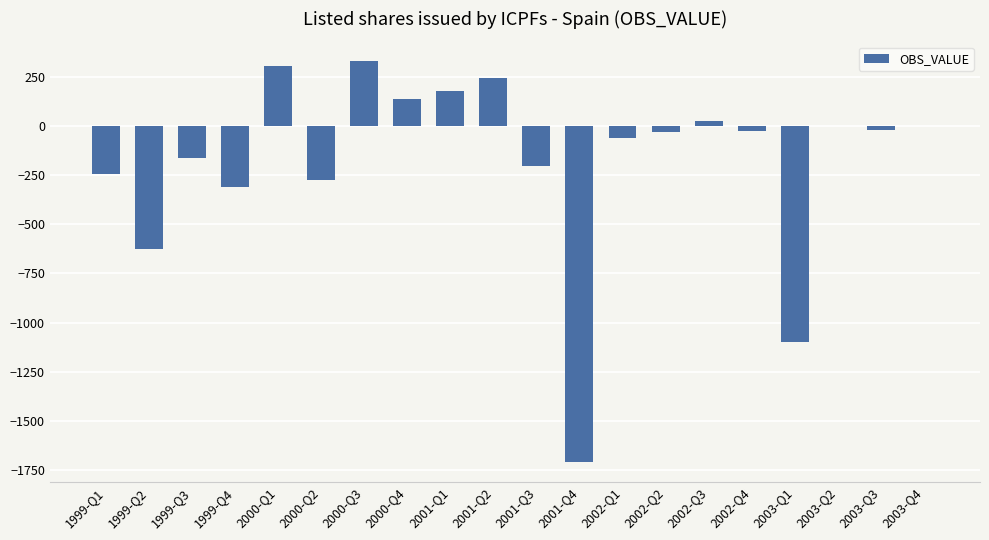

Between 1999-Q2 and 2002-Q3, which is larger?

2002-Q3